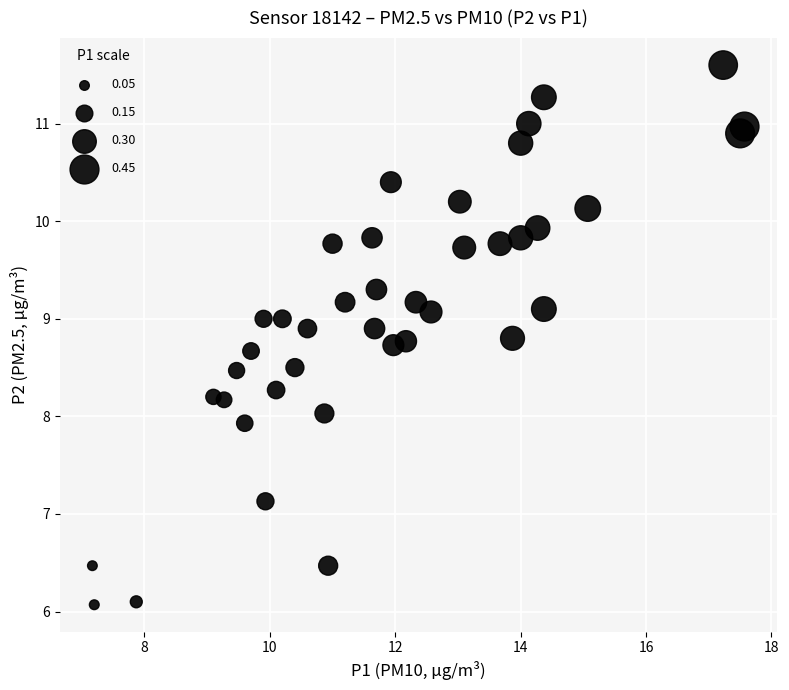

What is the range of Y values (max minus min)?

5.5